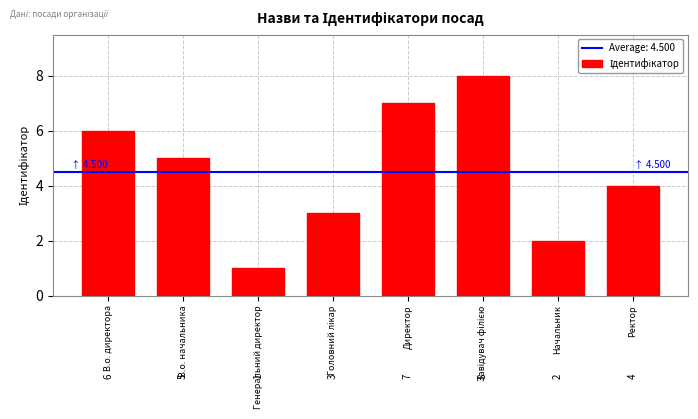

Where does the data first go above 5?

В.о. директора